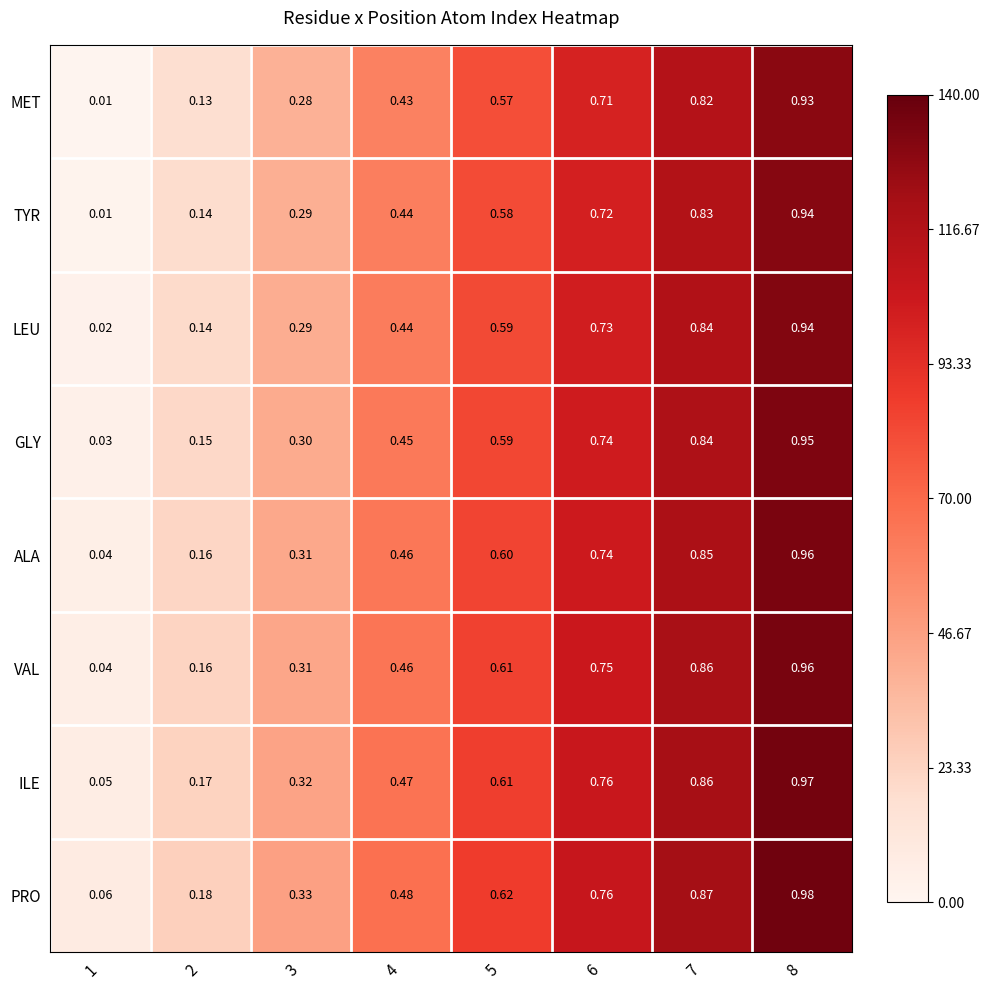

Which series has the widest spread of values?

TYR